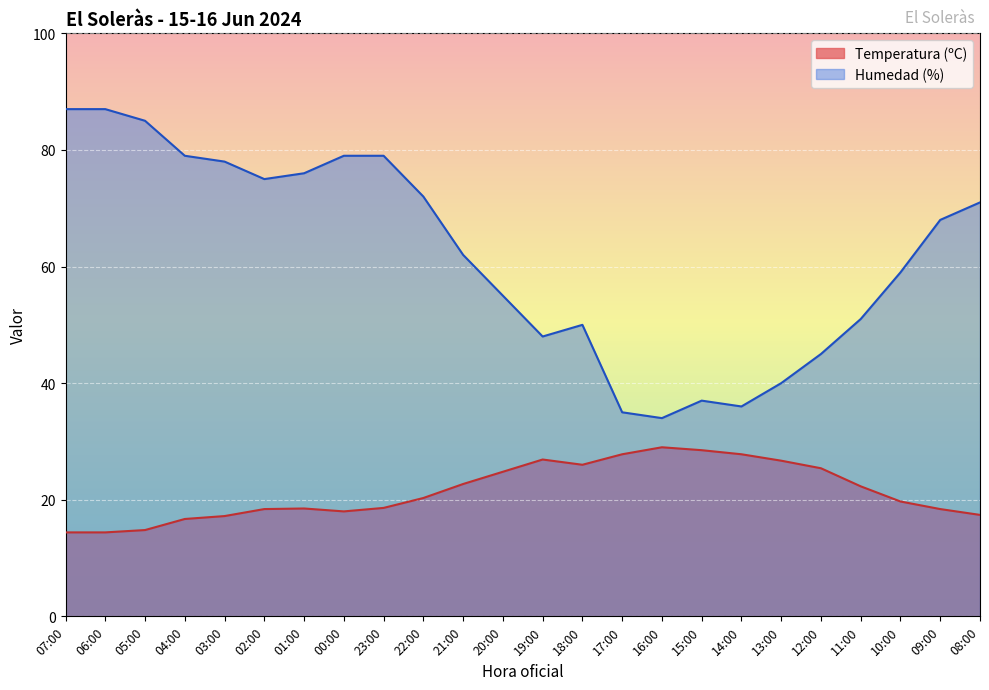

What is the spread (max minus min) of values at 07:00?

72.6